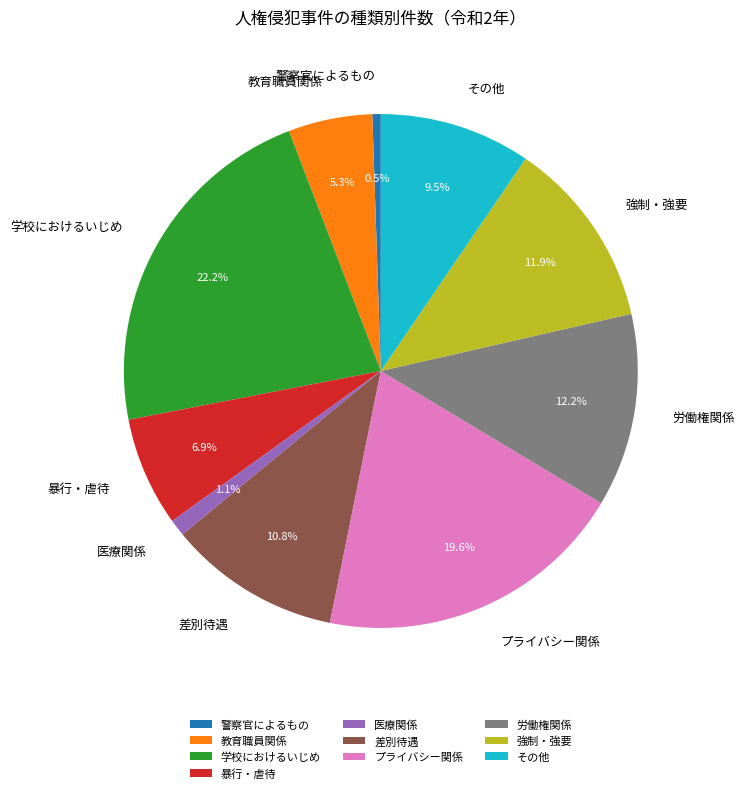

To the nearest percent, what is the average slice percentage?

10%